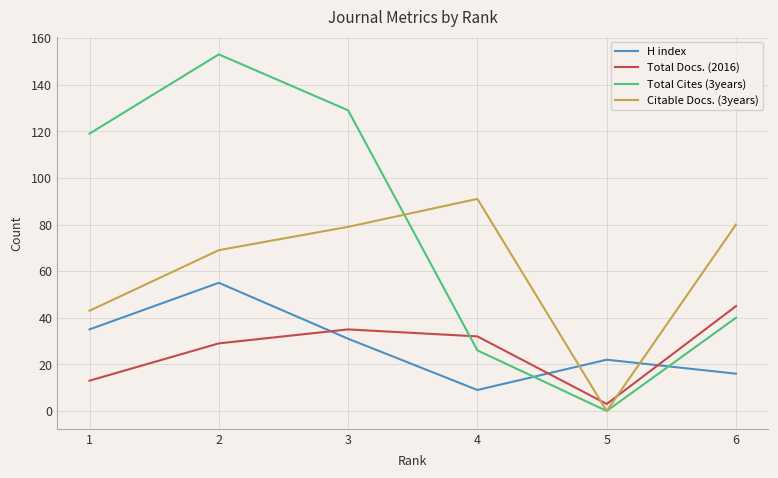

What is the lowest value of the H index series?

9